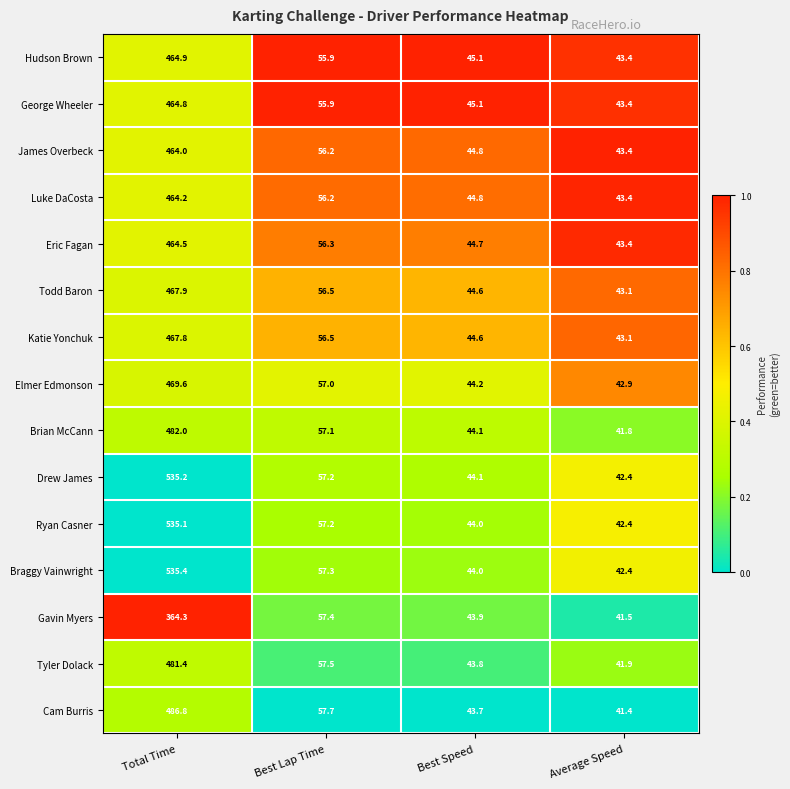

Rank the categories by Cam Burris value from highest to lowest.

Total Time, Best Lap Time, Best Speed, Average Speed